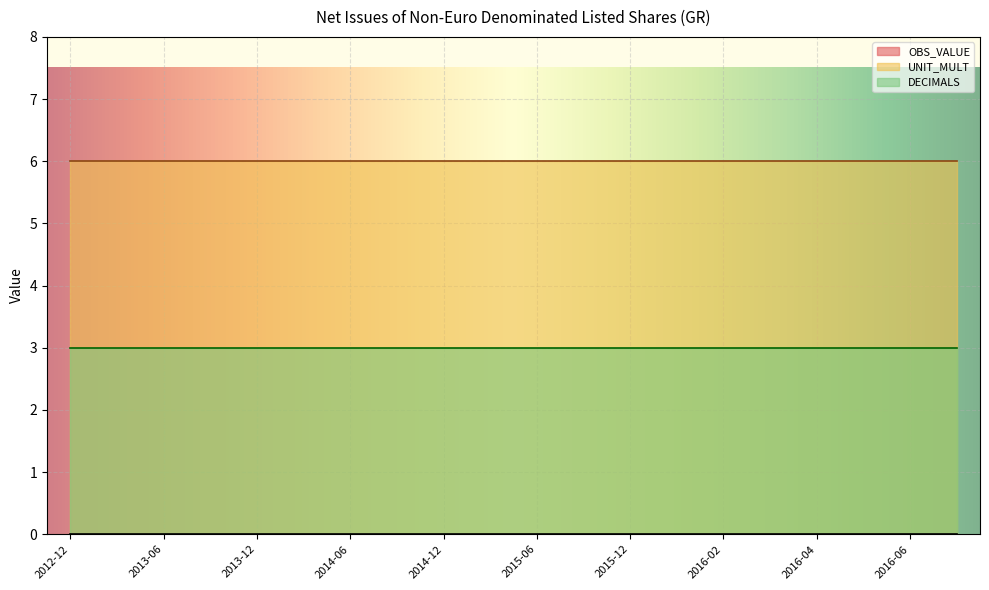

What is the average value of the DECIMALS series?

3